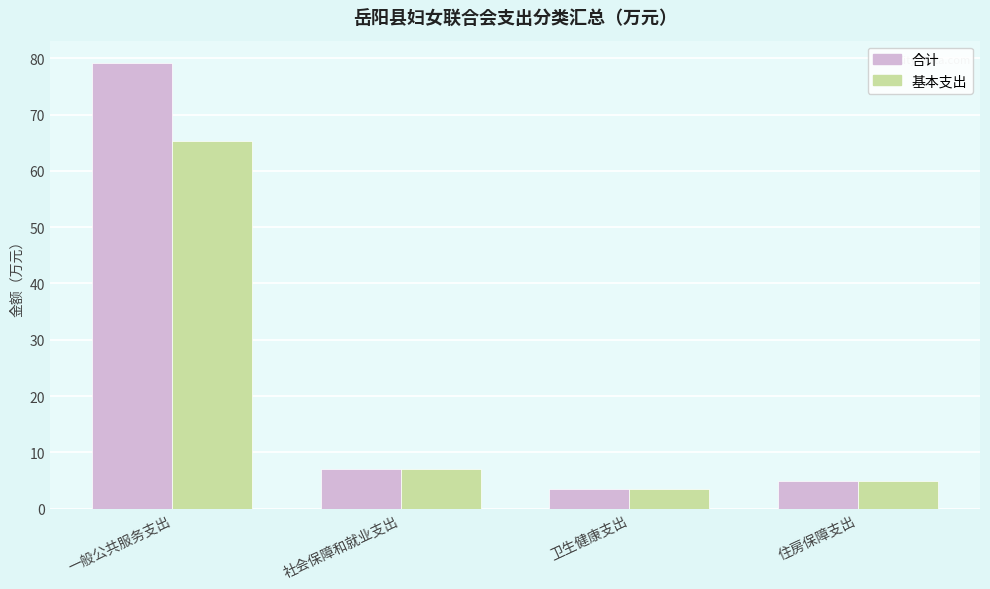

What is the spread (max minus min) of values at 一般公共服务支出?

13.9